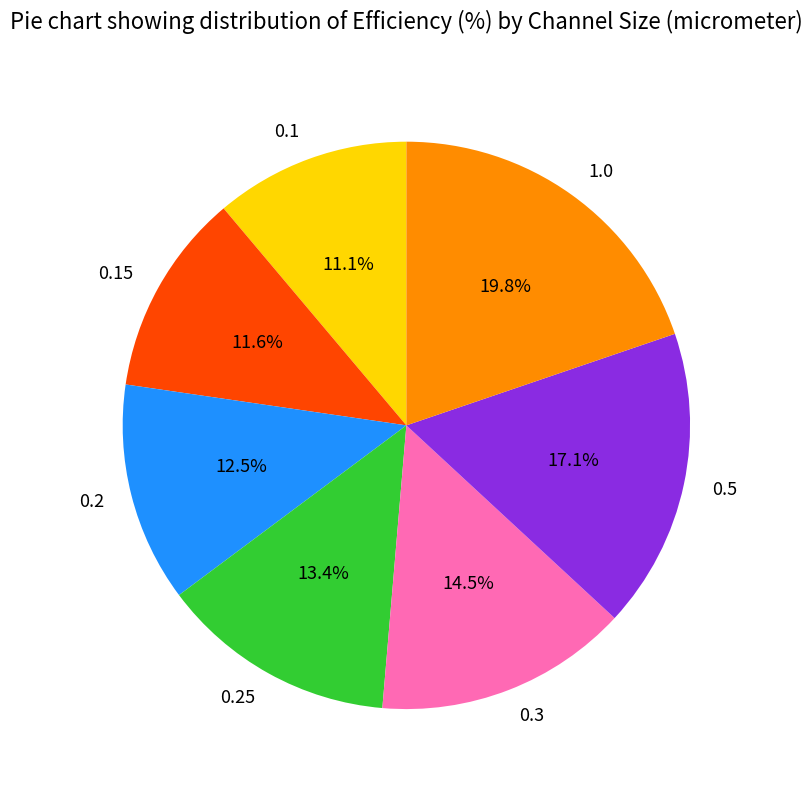

Which has a higher value, 0.1 or 0.25?

0.25